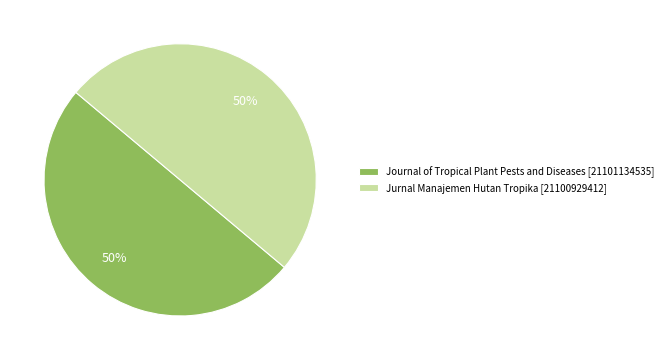

Is it true that Jurnal Manajemen Hutan Tropika [21100929412] is 63% of the pie?

False